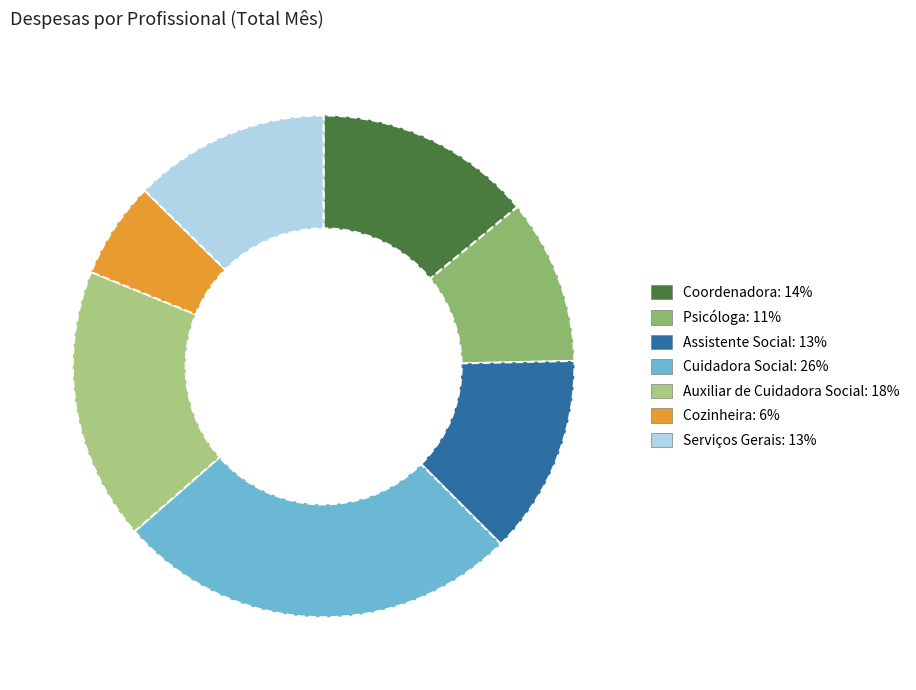

Does Coordenadora represent more than half of the total?

No